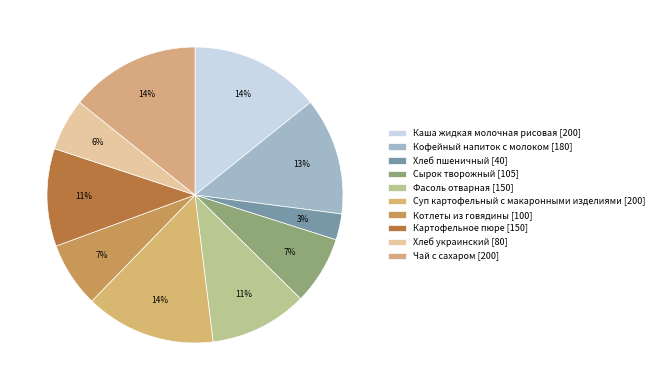

Combined, do Хлеб пшеничный and Суп картофельный с макаронными изделиями account for over 50%?

No